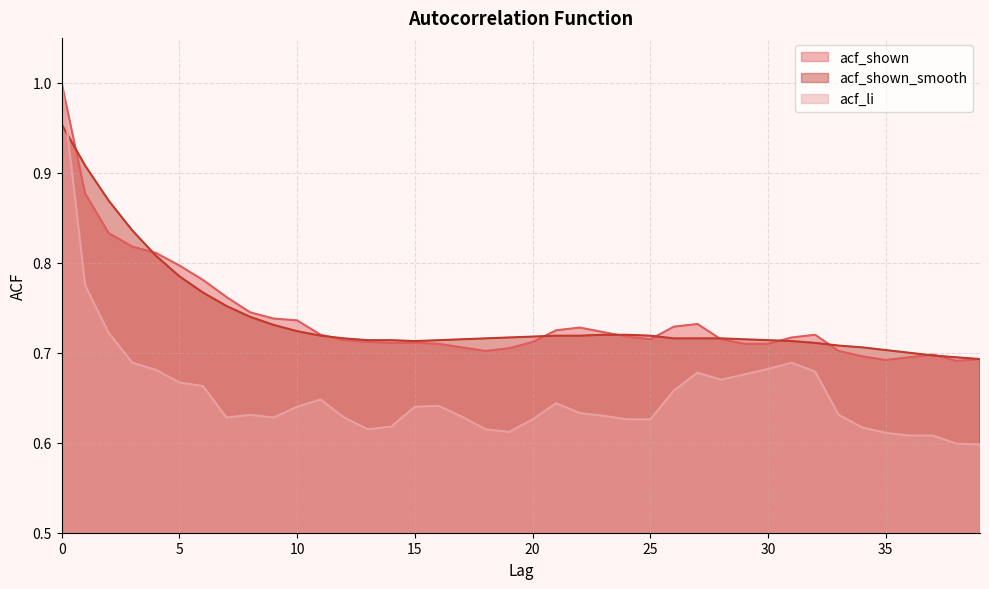

What is the difference between the maximum and second lowest values in the acf_shown series?

0.3